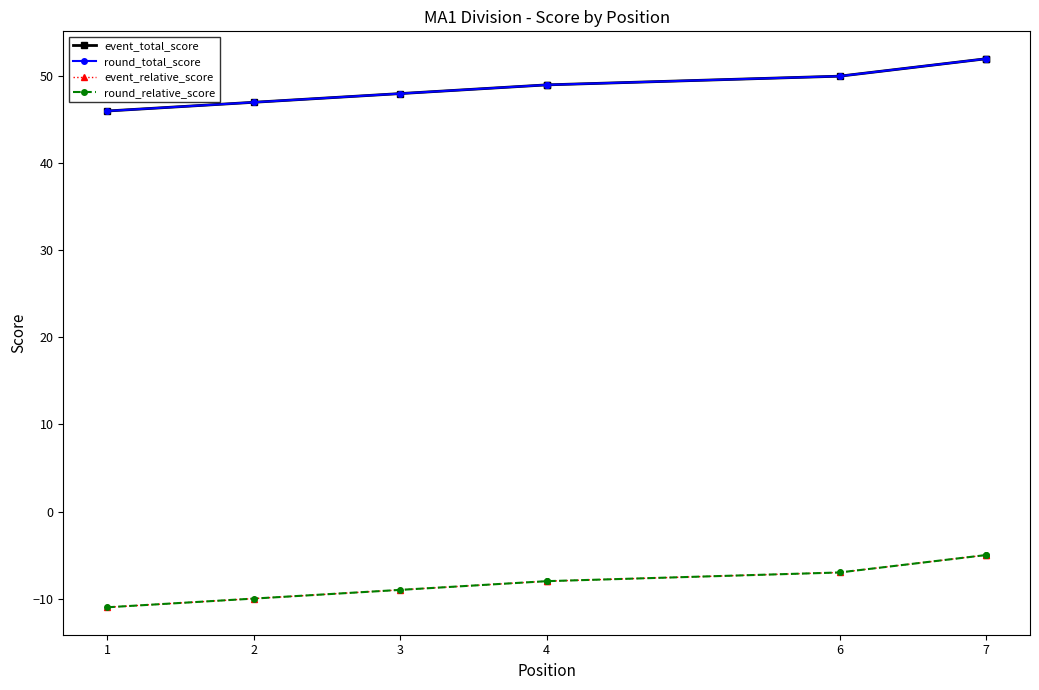

True or false: event_total_score and event_relative_score intersect in this chart.

False